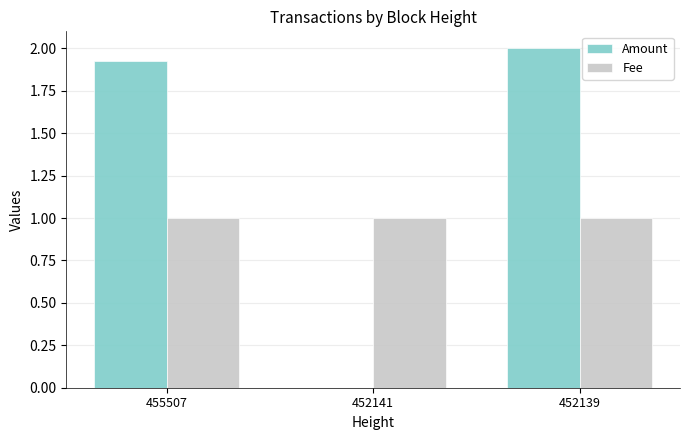

Which series has the widest spread of values?

Amount